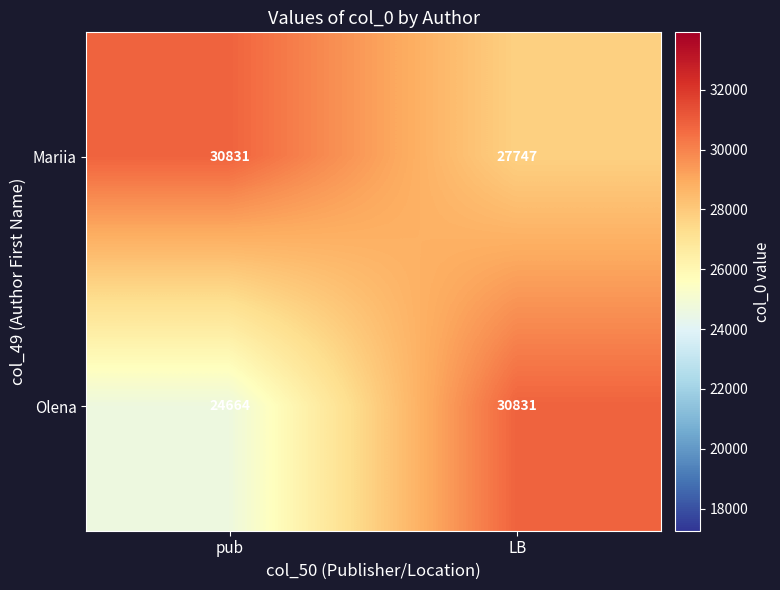

The Olena series shows 8704 at pub. True or false?

False